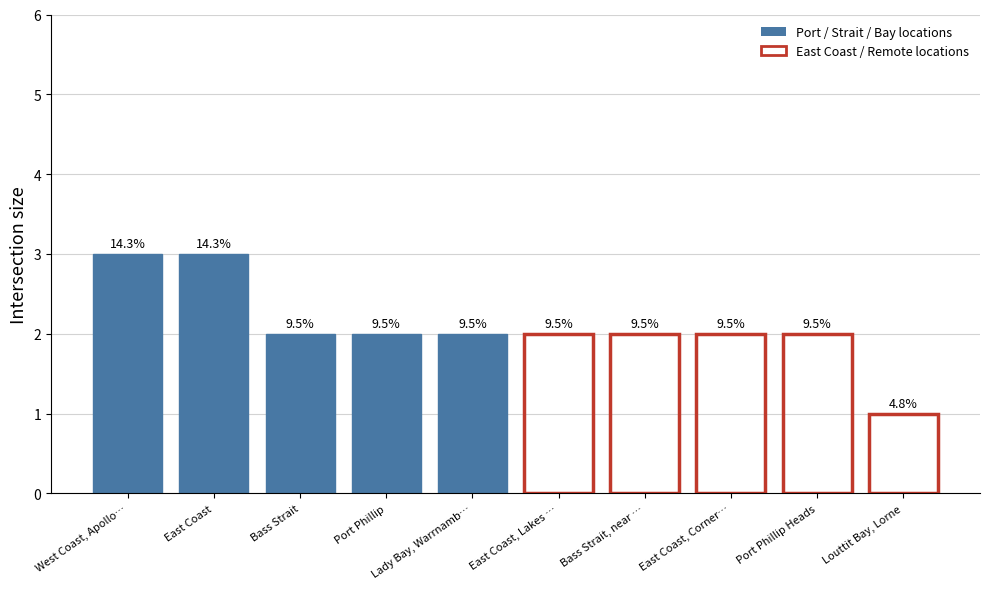

How many bars are there in total?

10